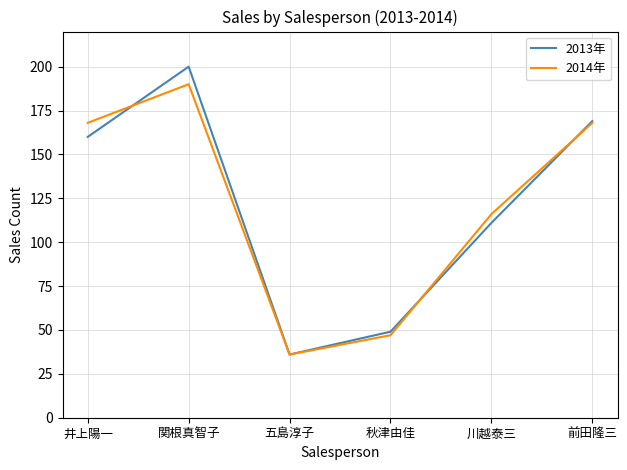

In 2014年, how many points are lower than both neighbors (excluding endpoints)?

1